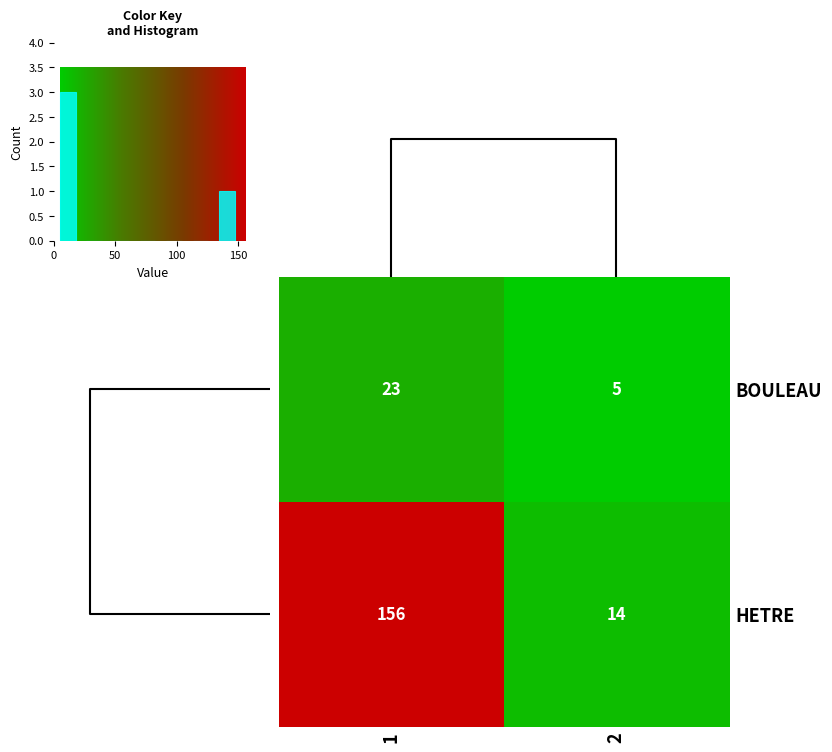

True or false: BOULEAU has a value of 5 at 2.

True